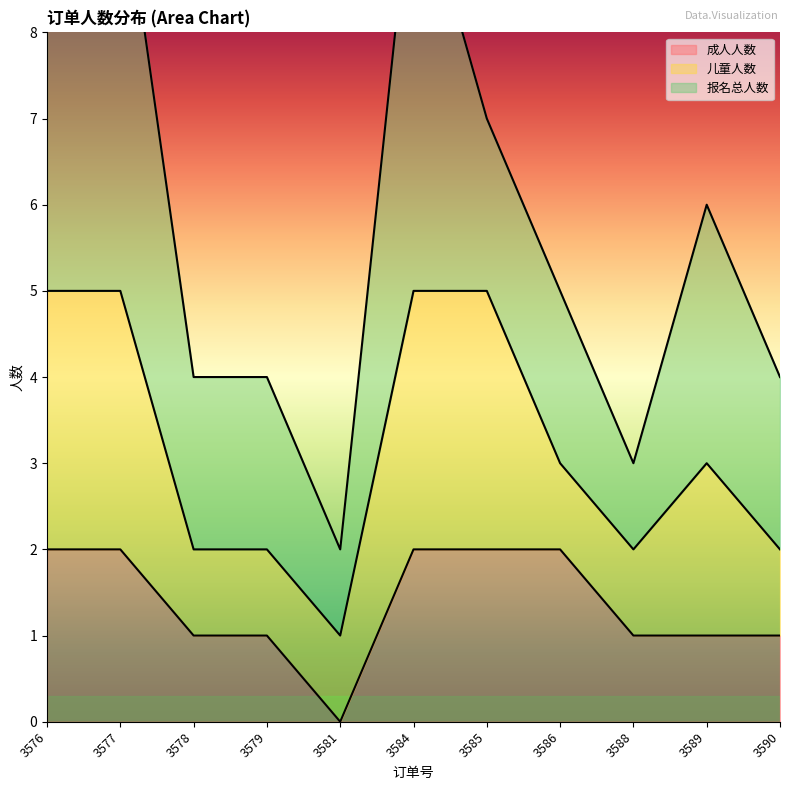

Which series has the largest total across all categories?

报名总人数